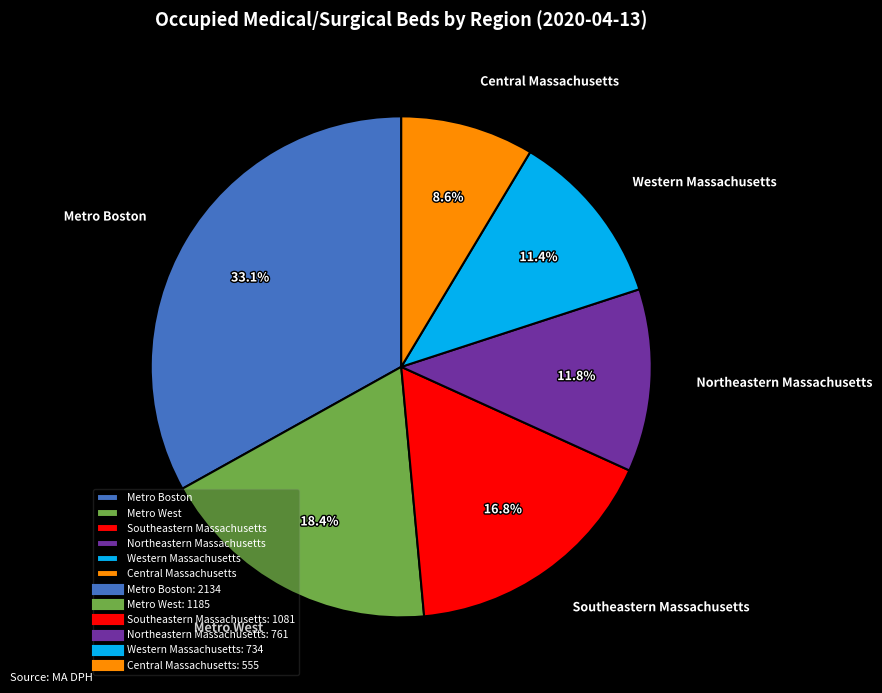

What is the ratio of the value at Central Massachusetts to the value at Northeastern Massachusetts?

0.7